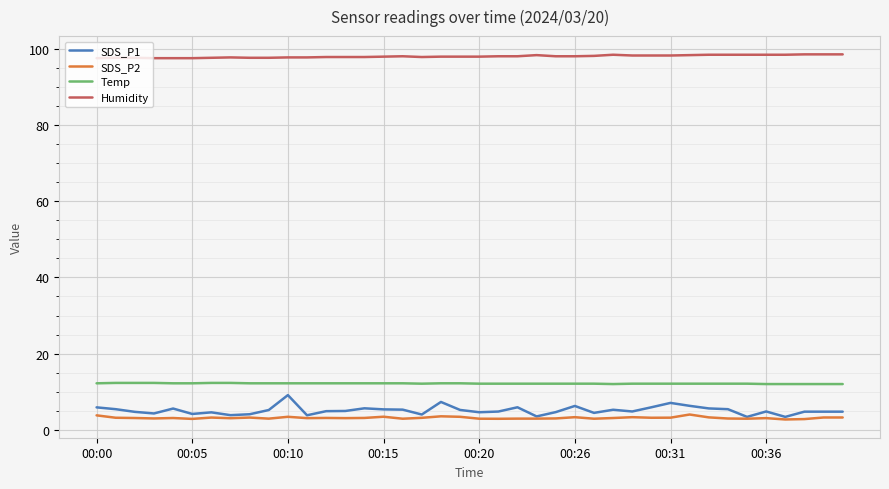

Does the chart have visible grid lines?

Yes